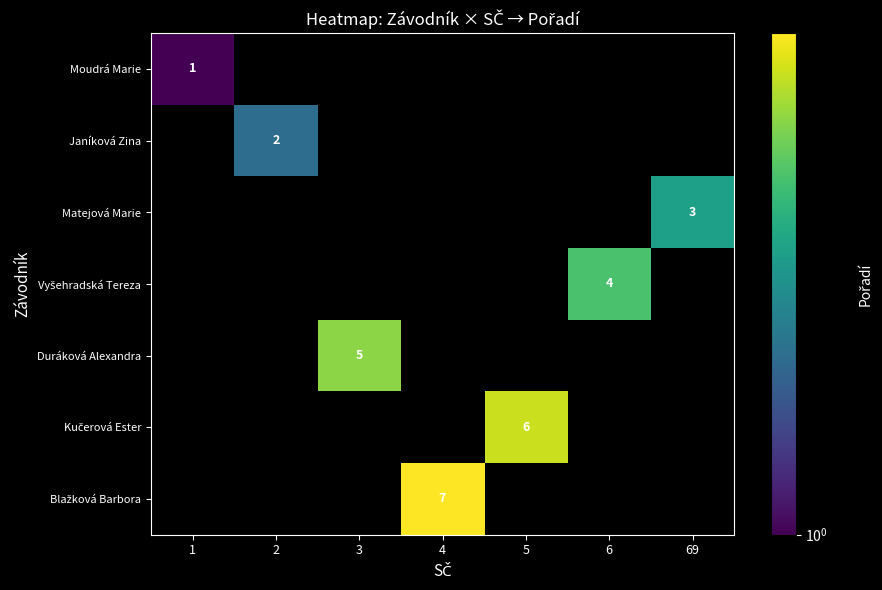

Is it true that Matejová Marie equals 3 at 69?

True